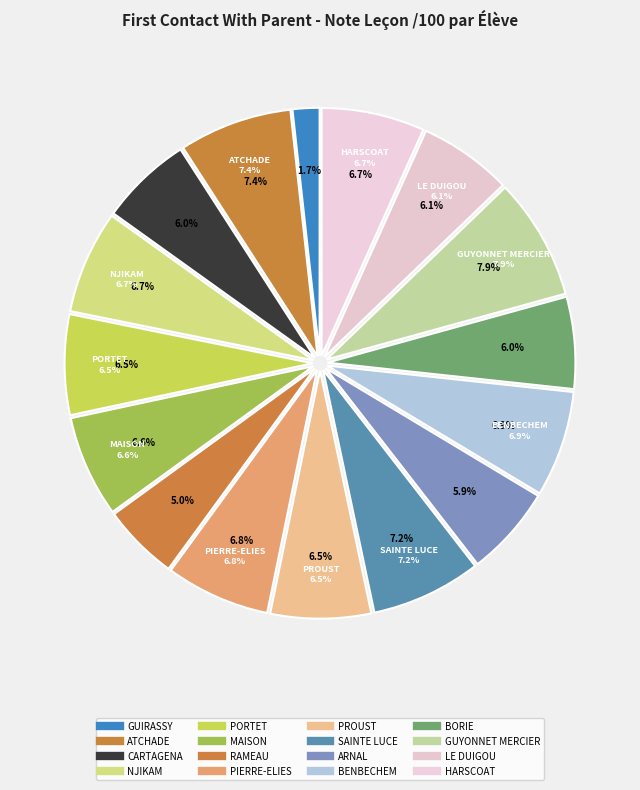

To the nearest percent, what portion does NJIKAM represent?

7%